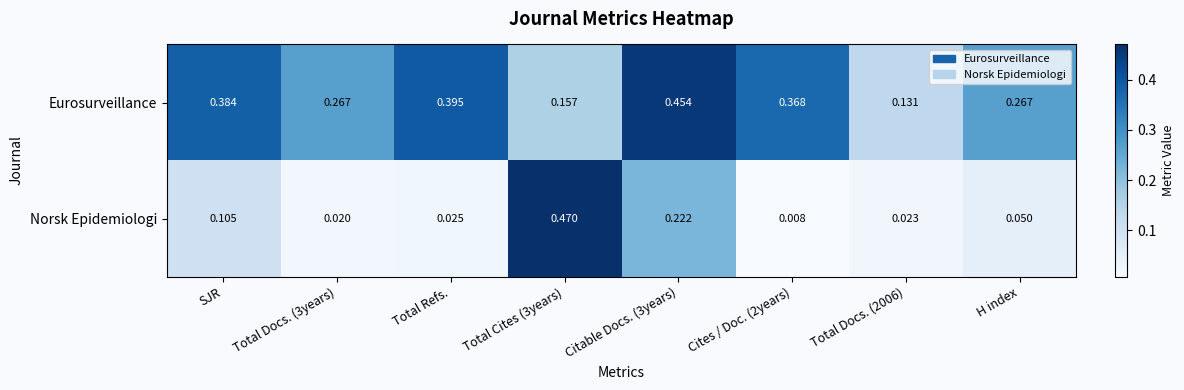

At Total Docs. (2006), list the series in order from smallest to largest.

Norsk Epidemiologi, Eurosurveillance